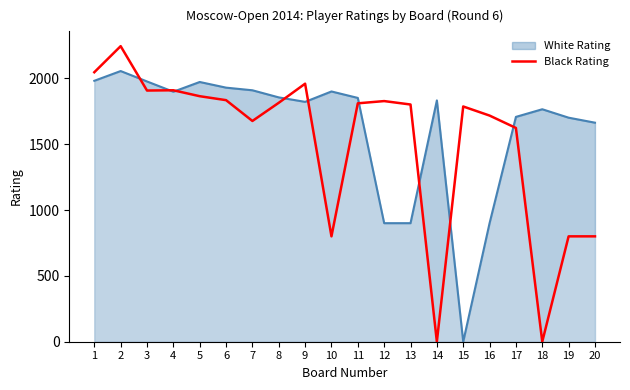

The chart shows a value of 2244 at 2. True or false?

True